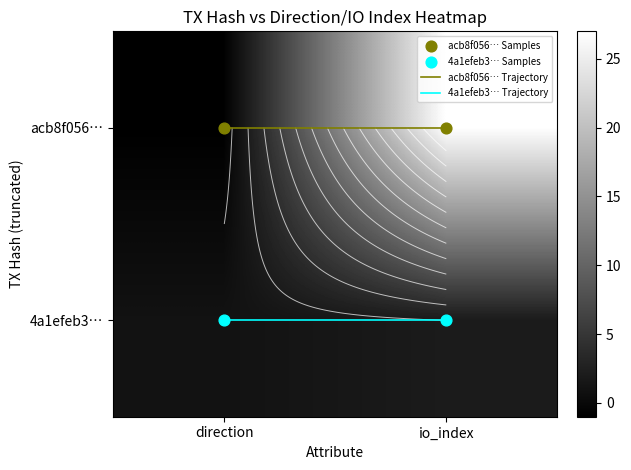

What is the maximum value for 4a1efeb3… Samples?

1